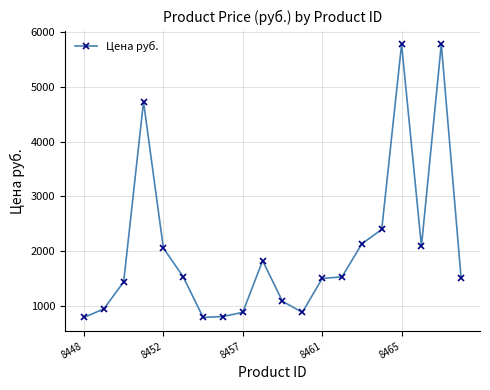

True or false: the data has more than 2 interior local peaks.

True